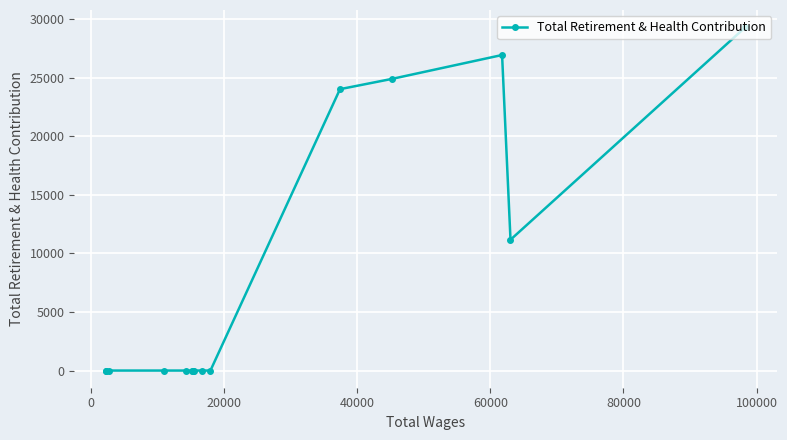

What is the difference between the second highest and second lowest values?

26937